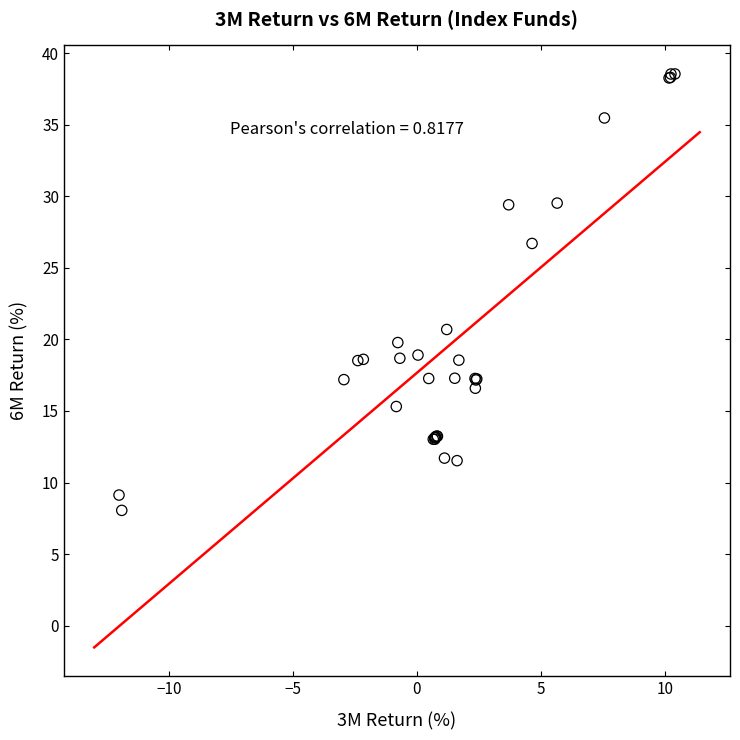

What Y value in the scatter plot is closest to 23?

20.7